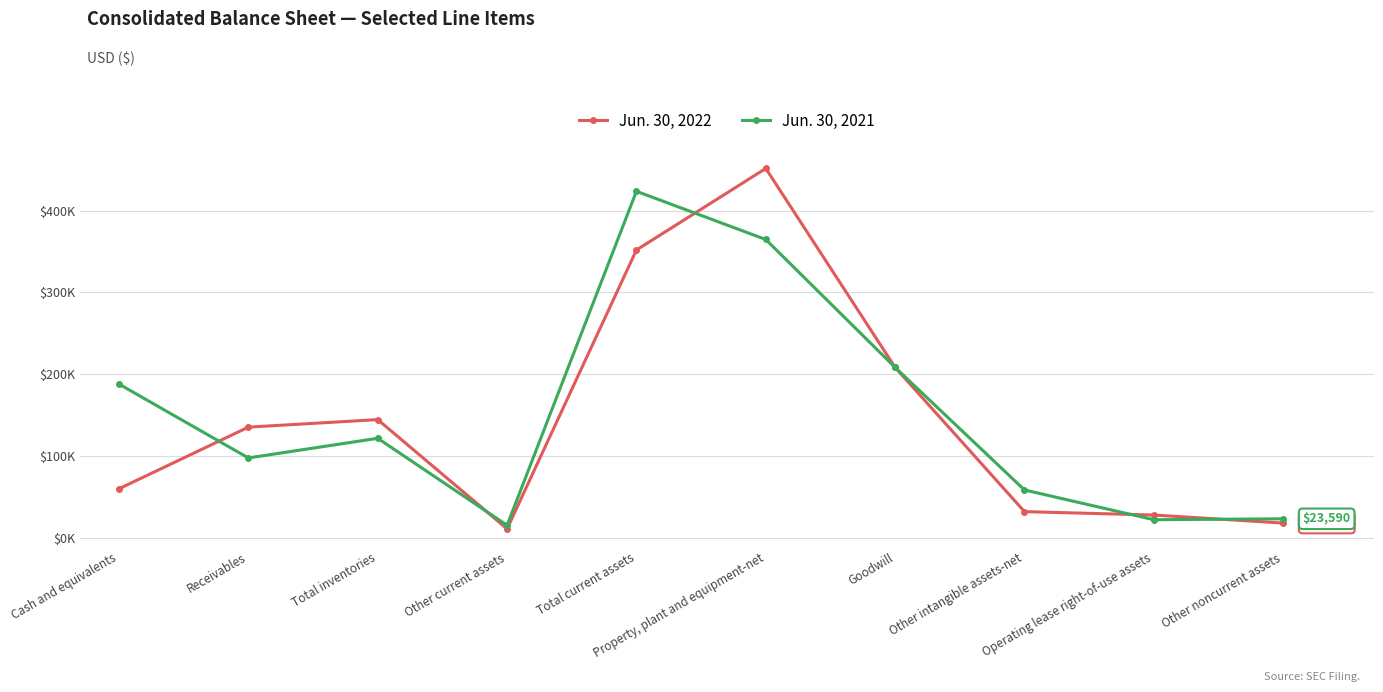

True or false: Jun. 30, 2022 has a value of 351781 at Total current assets.

True